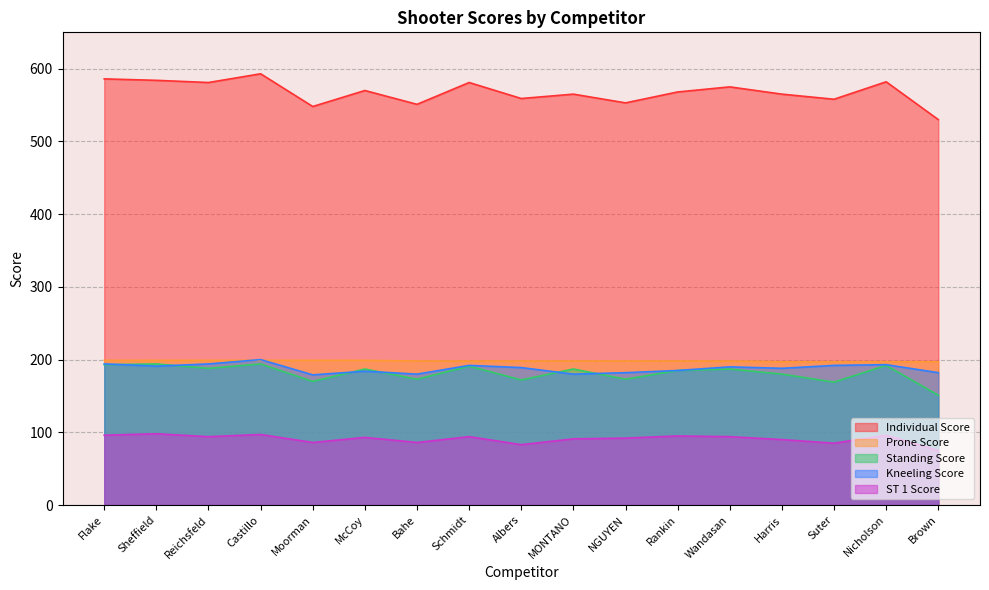

What is the sum of the Prone Score values at Flake and McCoy?

398